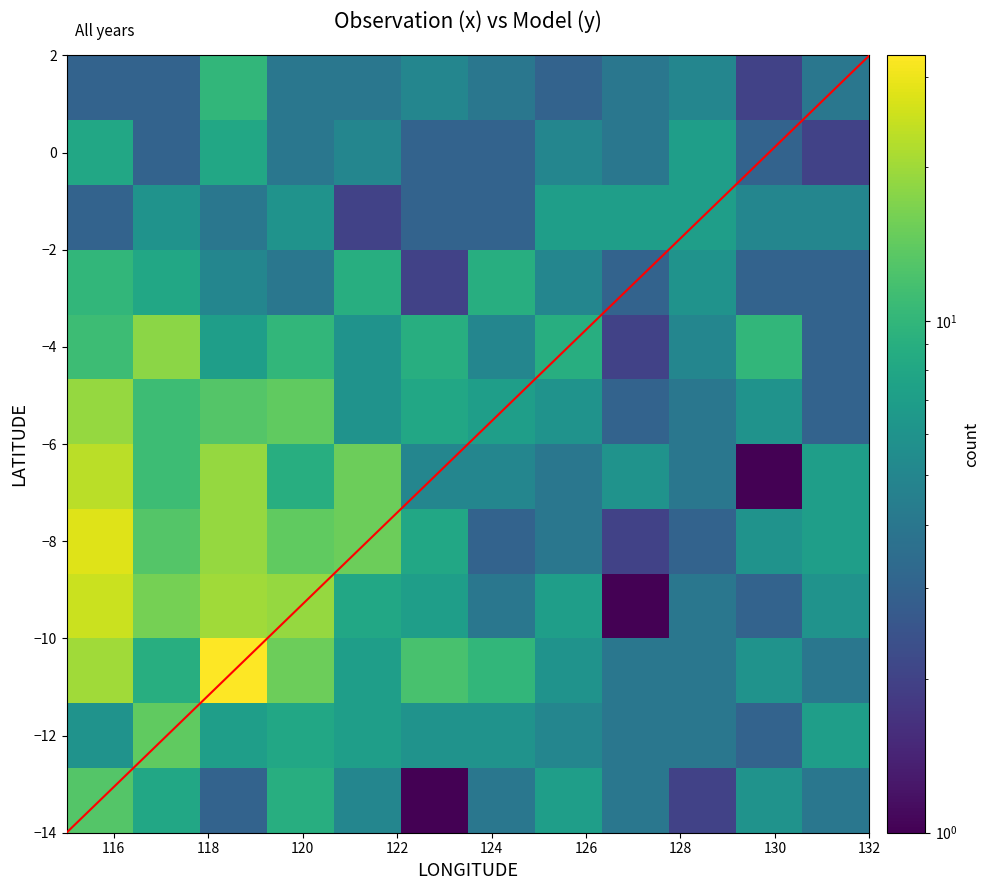

Count the number of categories in the chart.

12